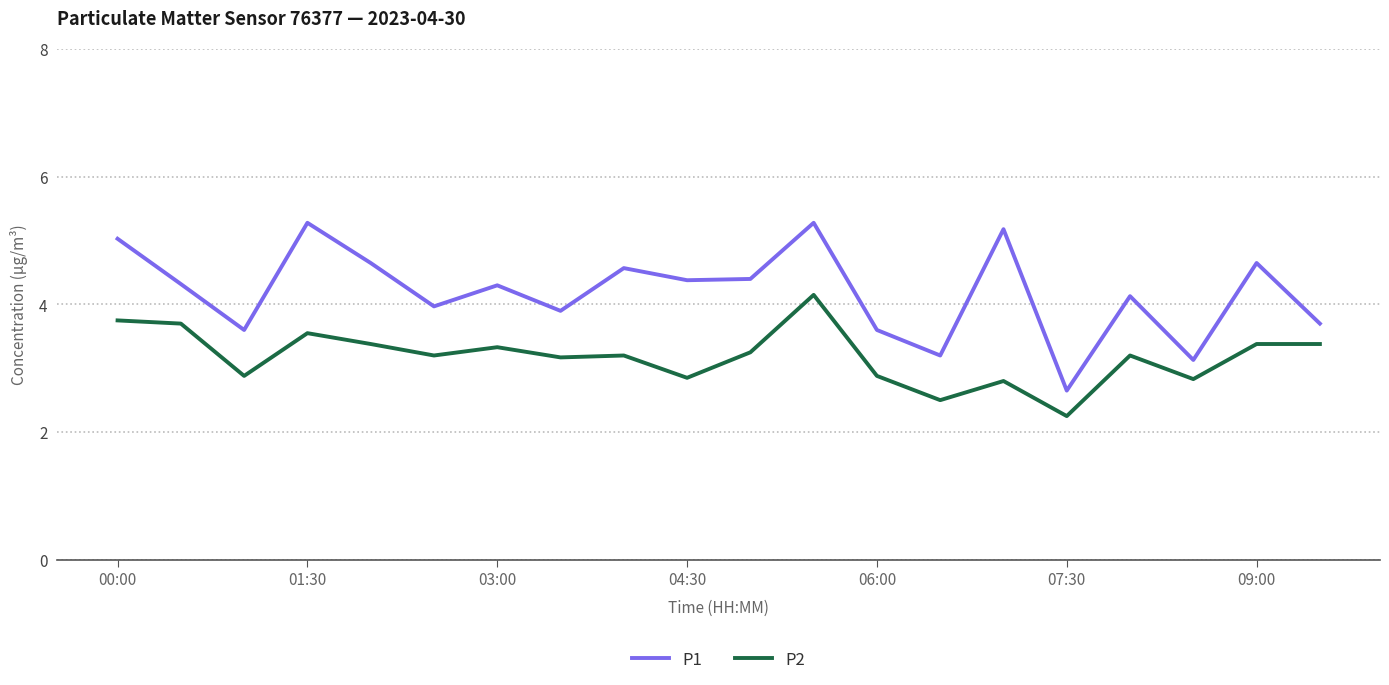

True or false: P1 and P2 cross at least once.

False